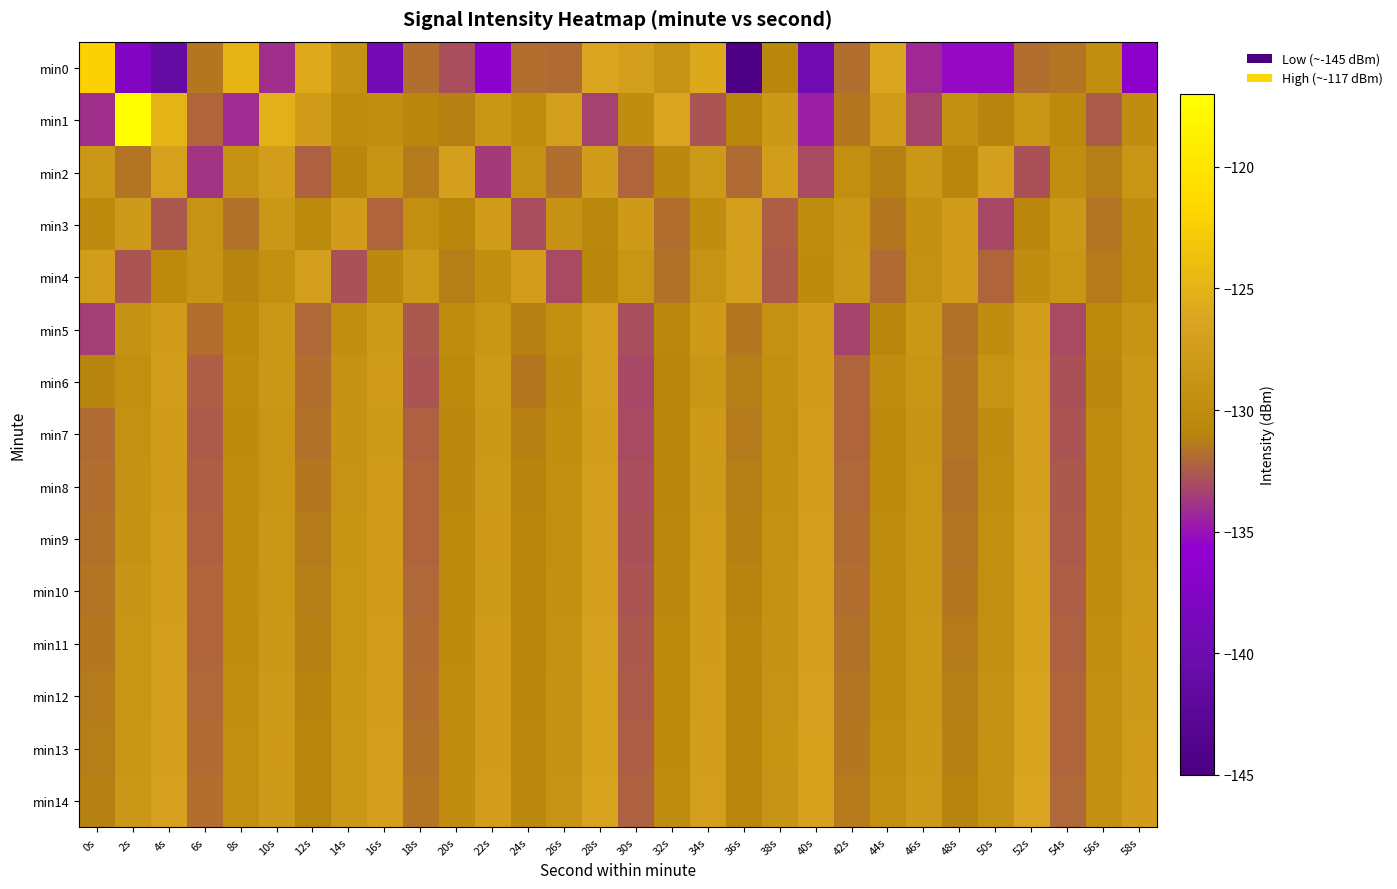

How many distinct data groups are displayed?

15